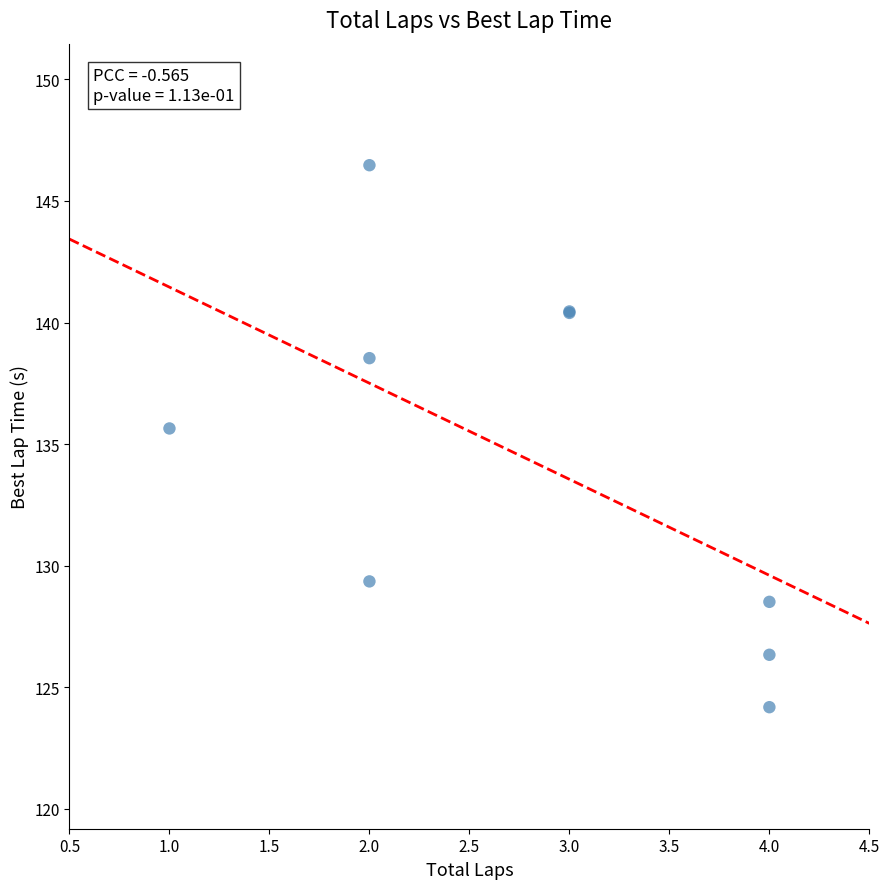

What Y value in the scatter plot is closest to 135?

135.6